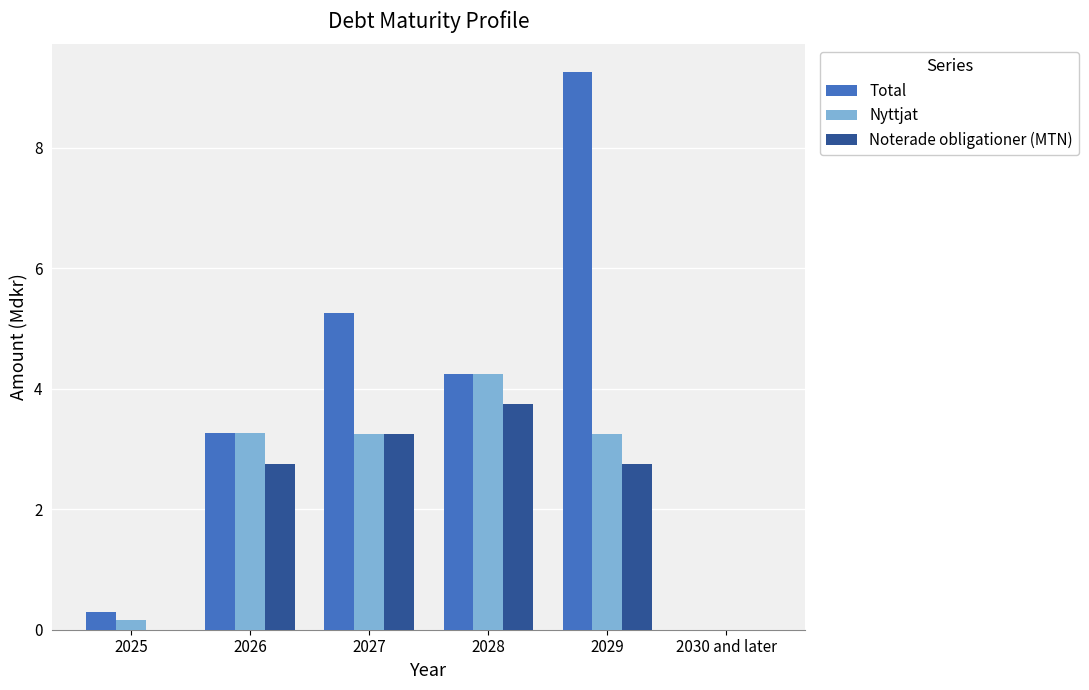

What is the average value of the Total series?

3.7